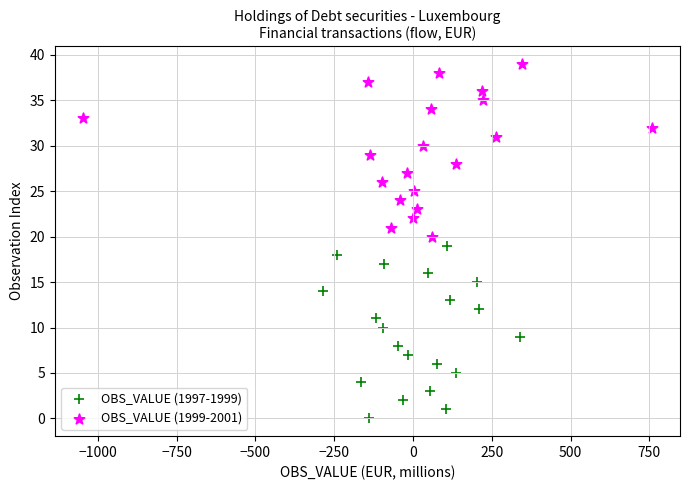

What are all the series names shown in the legend?

OBS_VALUE (1997-1999), OBS_VALUE (1999-2001)